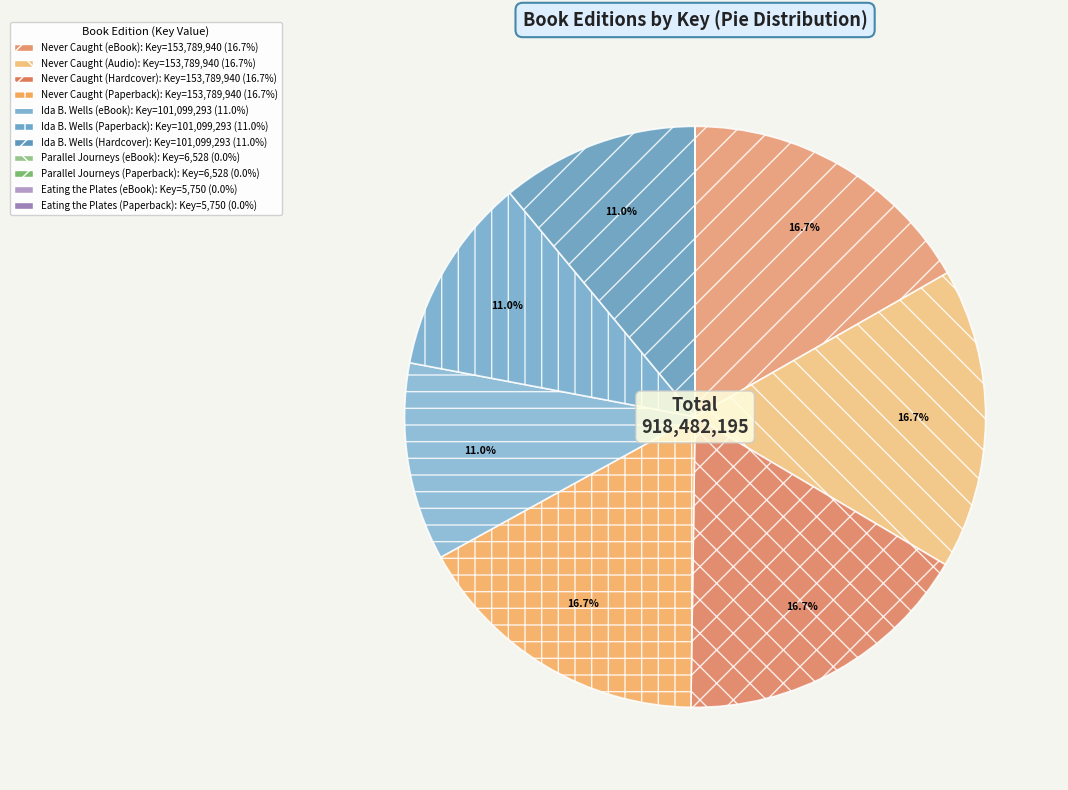

True or false: Ida B. Wells (Paperback) accounts for 11% of the total.

True